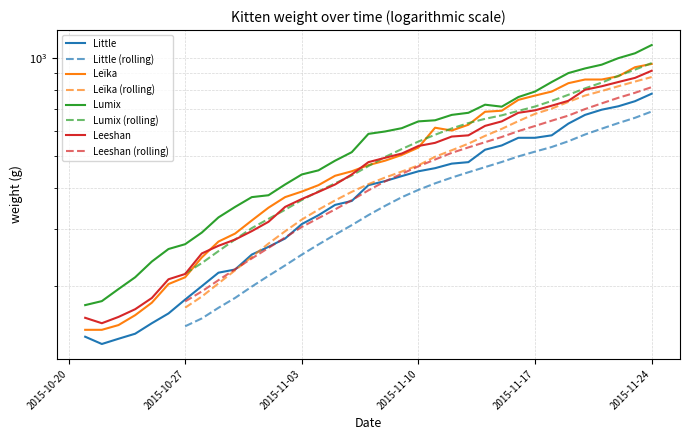

True or false: Lumix and Leeshan cross at least once.

False